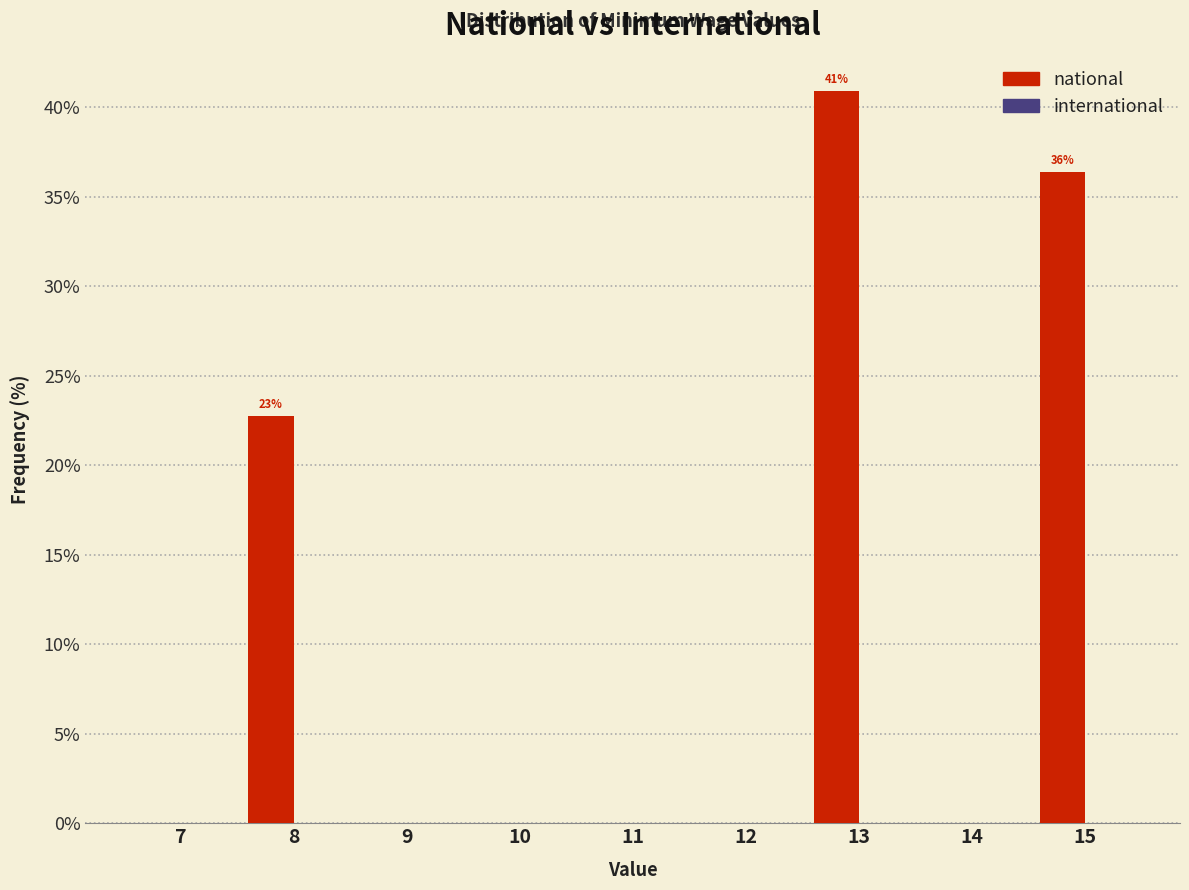

What is the sum of the values at 13 and 15?

77.3